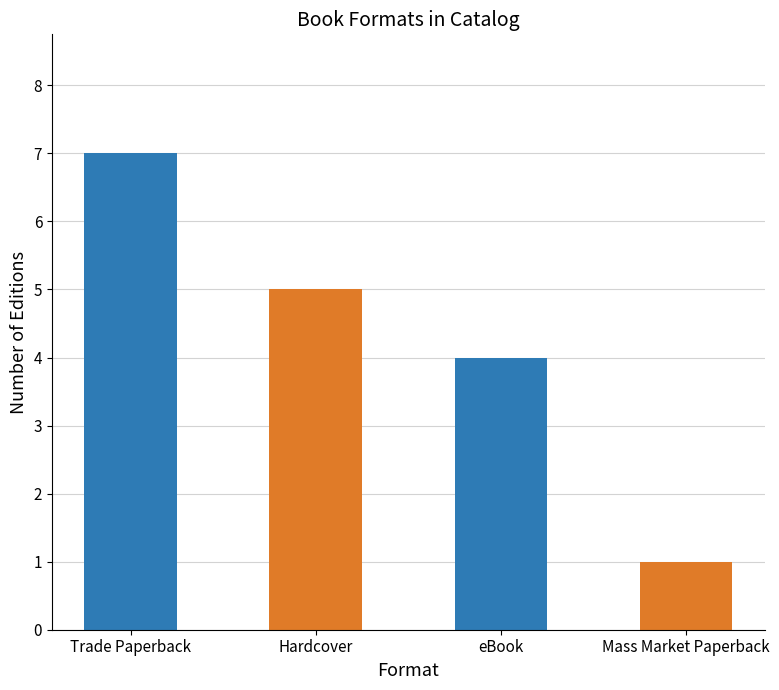

At which label is the value closest to 4?

eBook